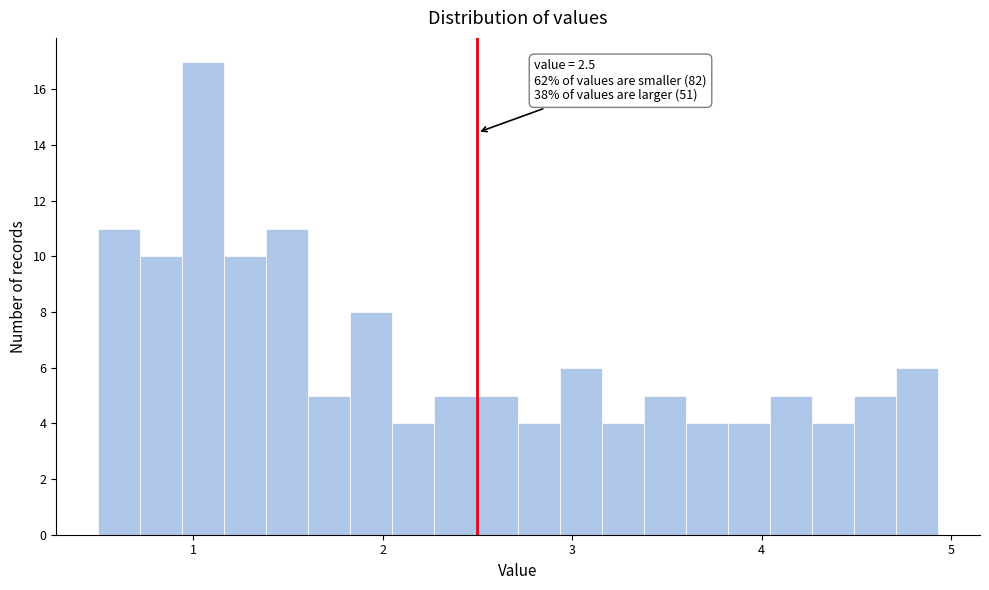

Read against the x-axis, roughly where is the centre of the tallest bar?

1.1